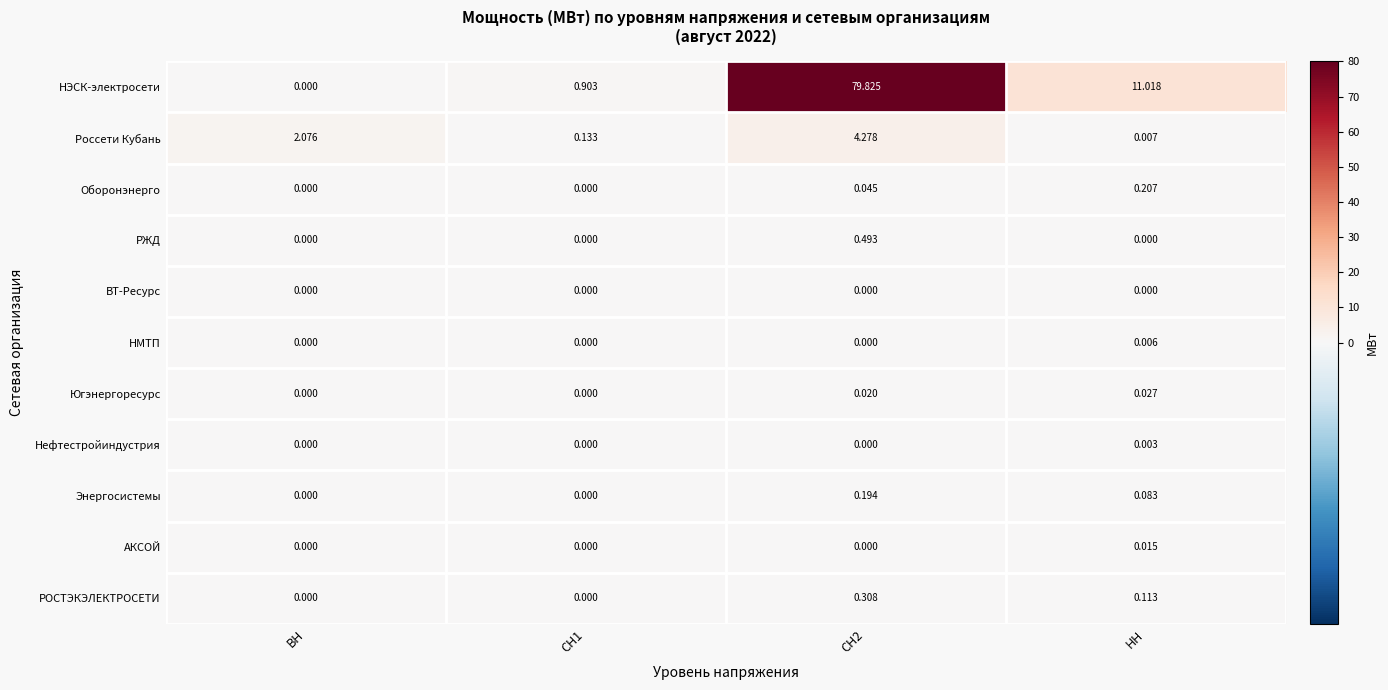

What is the spread (max minus min) of values at НН?

11.0